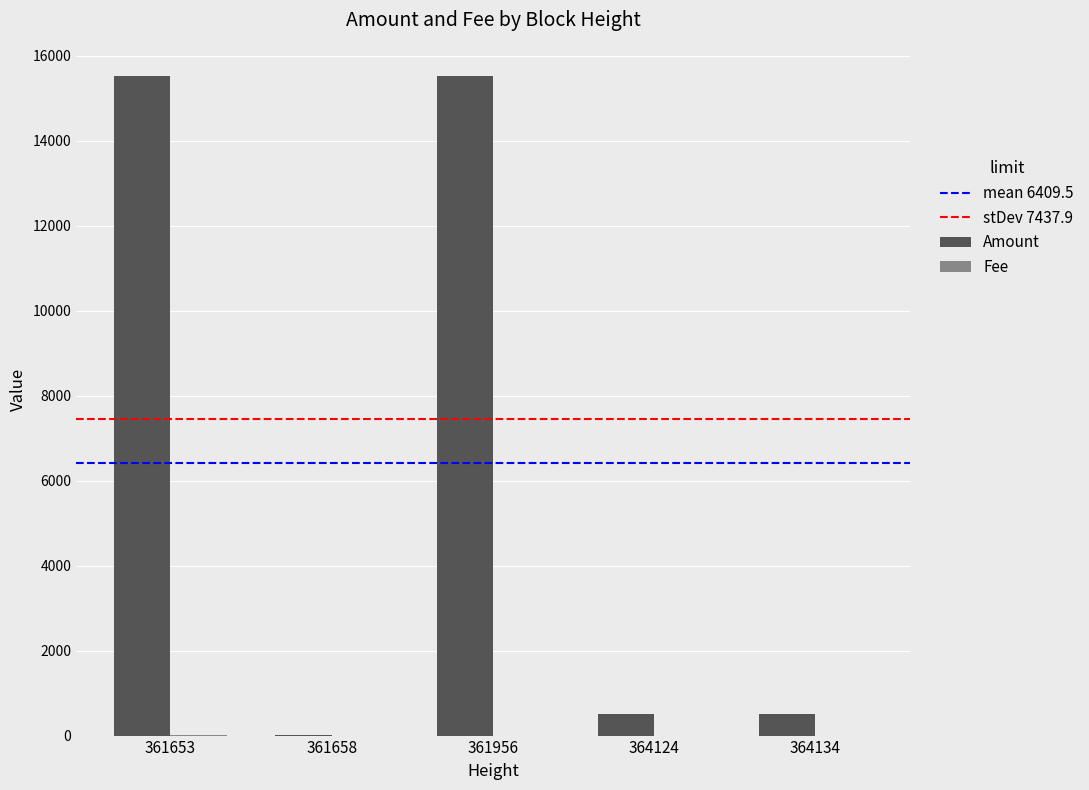

What is the sum of all Amount values?

32047.3